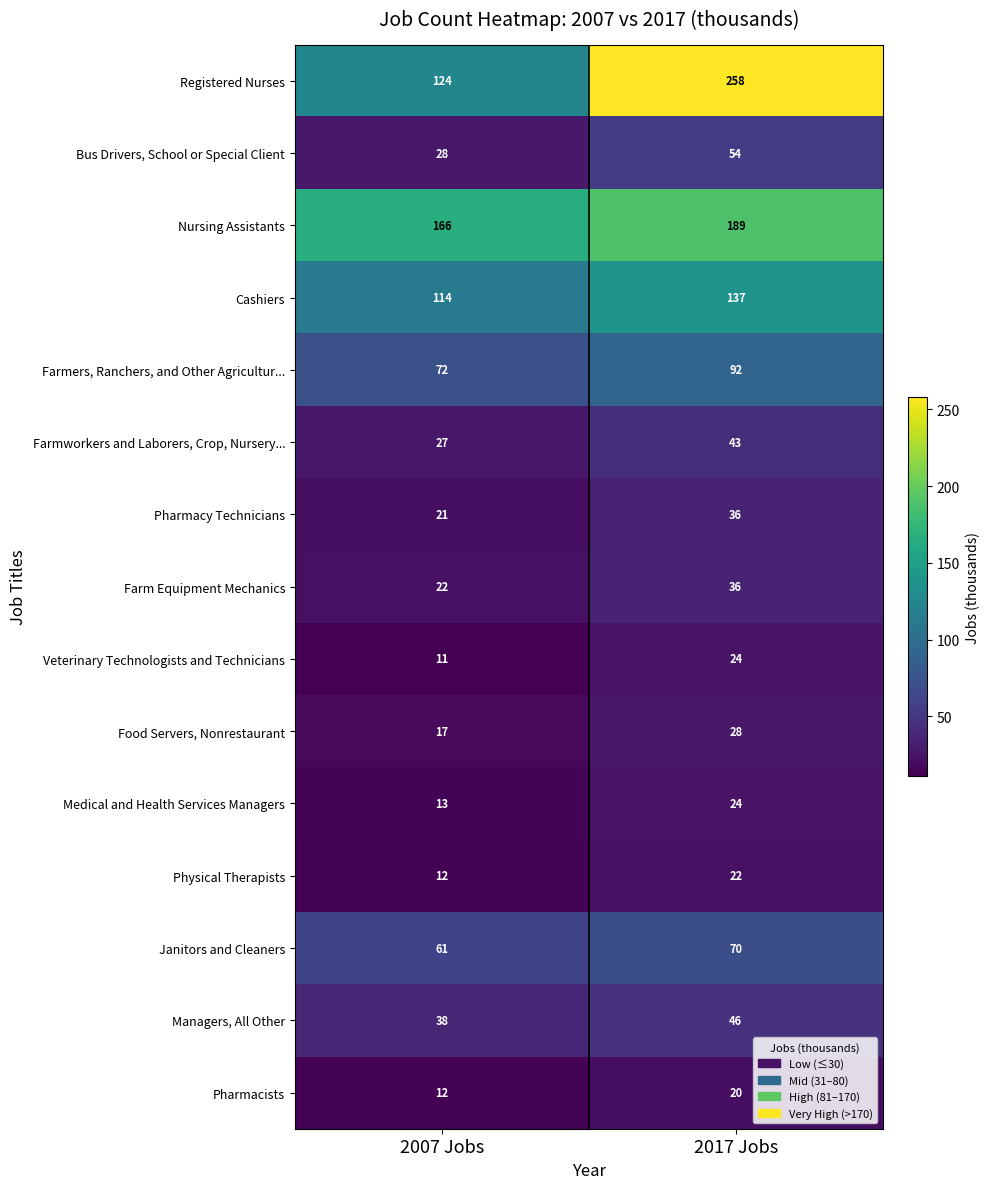

Reading left to right, transcribe all the data shown in this chart.

Registered Nurses: 124	258
Bus Drivers, School or Special Client: 28	54
Nursing Assistants: 166	189
Cashiers: 114	137
Farmers, Ranchers, and Other Agricultur...: 72	92
Farmworkers and Laborers, Crop, Nursery...: 27	43
Pharmacy Technicians: 21	36
Farm Equipment Mechanics: 22	36
Veterinary Technologists and Technicians: 11	24
Food Servers, Nonrestaurant: 17	28
Medical and Health Services Managers: 13	24
Physical Therapists: 12	22
Janitors and Cleaners: 61	70
Managers, All Other: 38	46
Pharmacists: 12	20